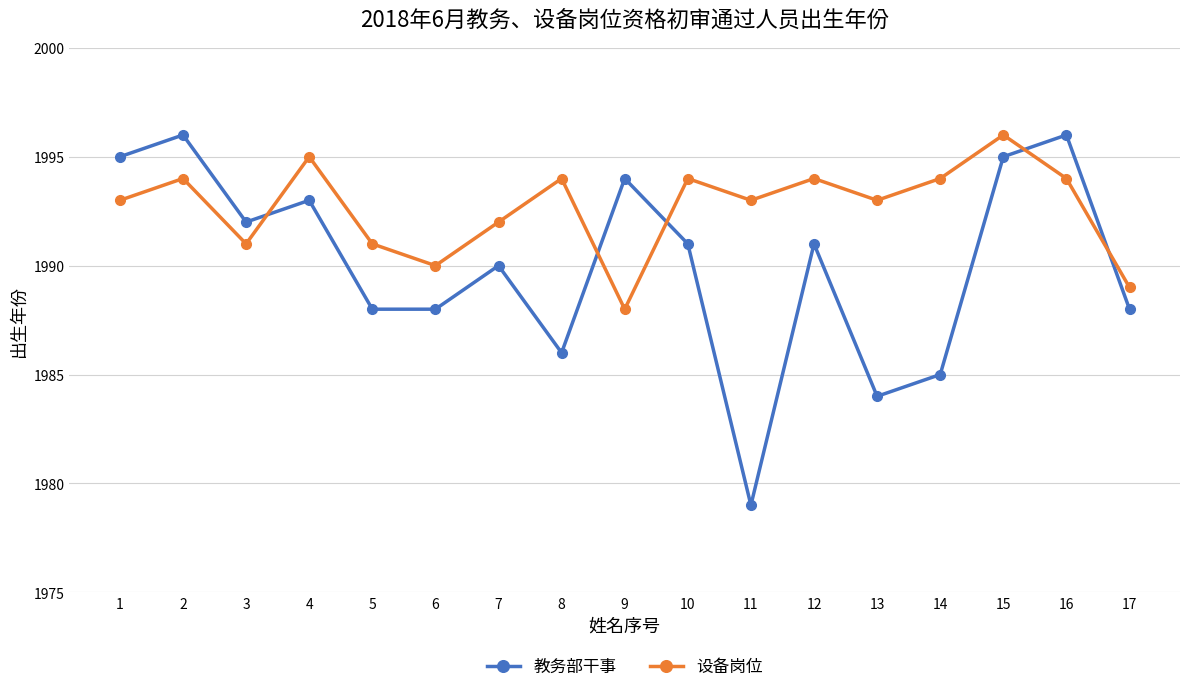

What is the value of the 教务部干事 point at the 10th from the left?

1991